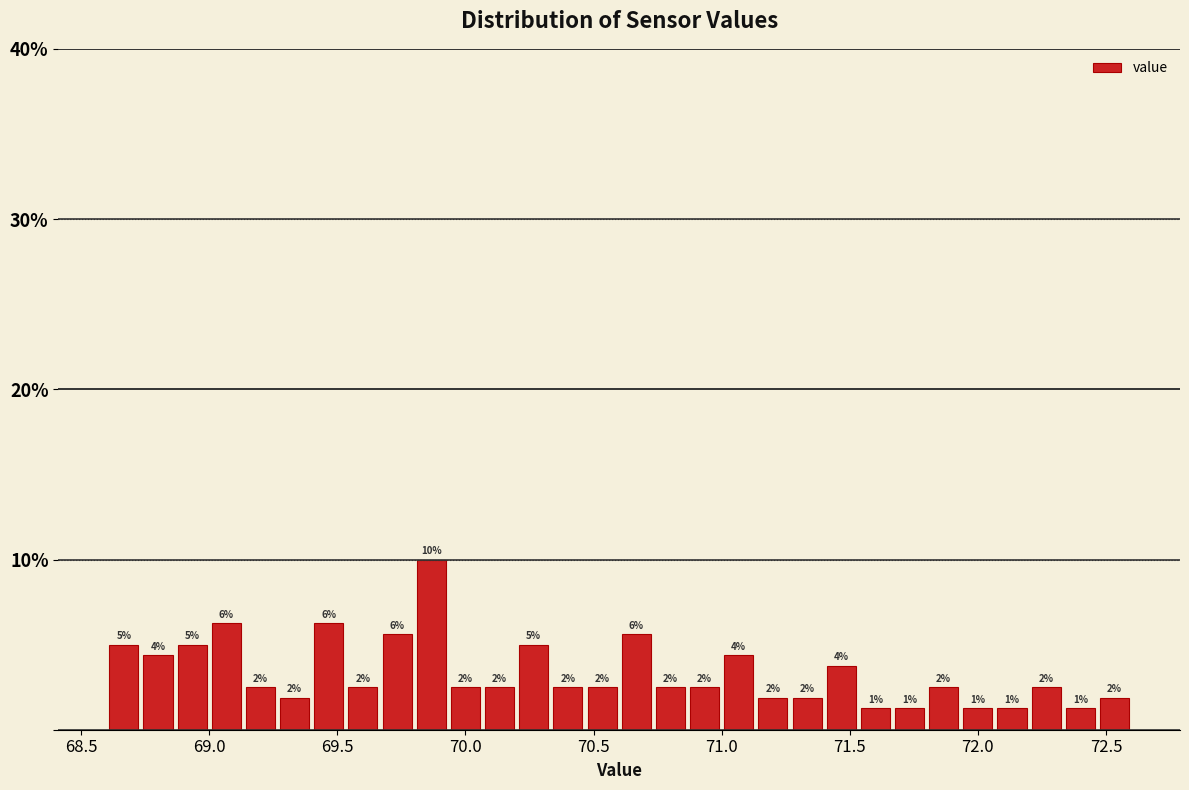

Read against the x-axis, roughly where is the centre of the tallest bar?

69.85